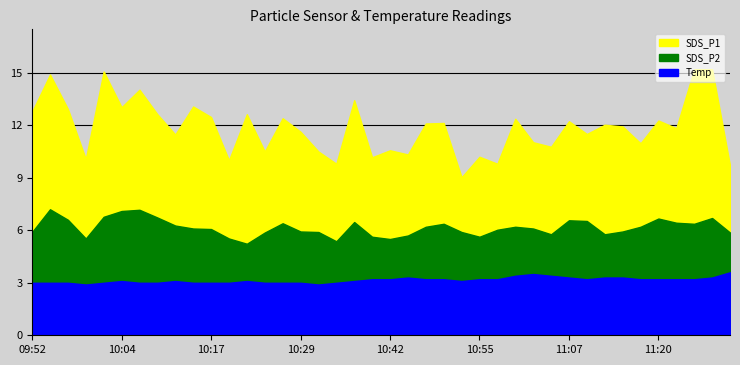

Is the value of SDS_P2 at 10:47 greater than the value of Temp at 10:12?

Yes